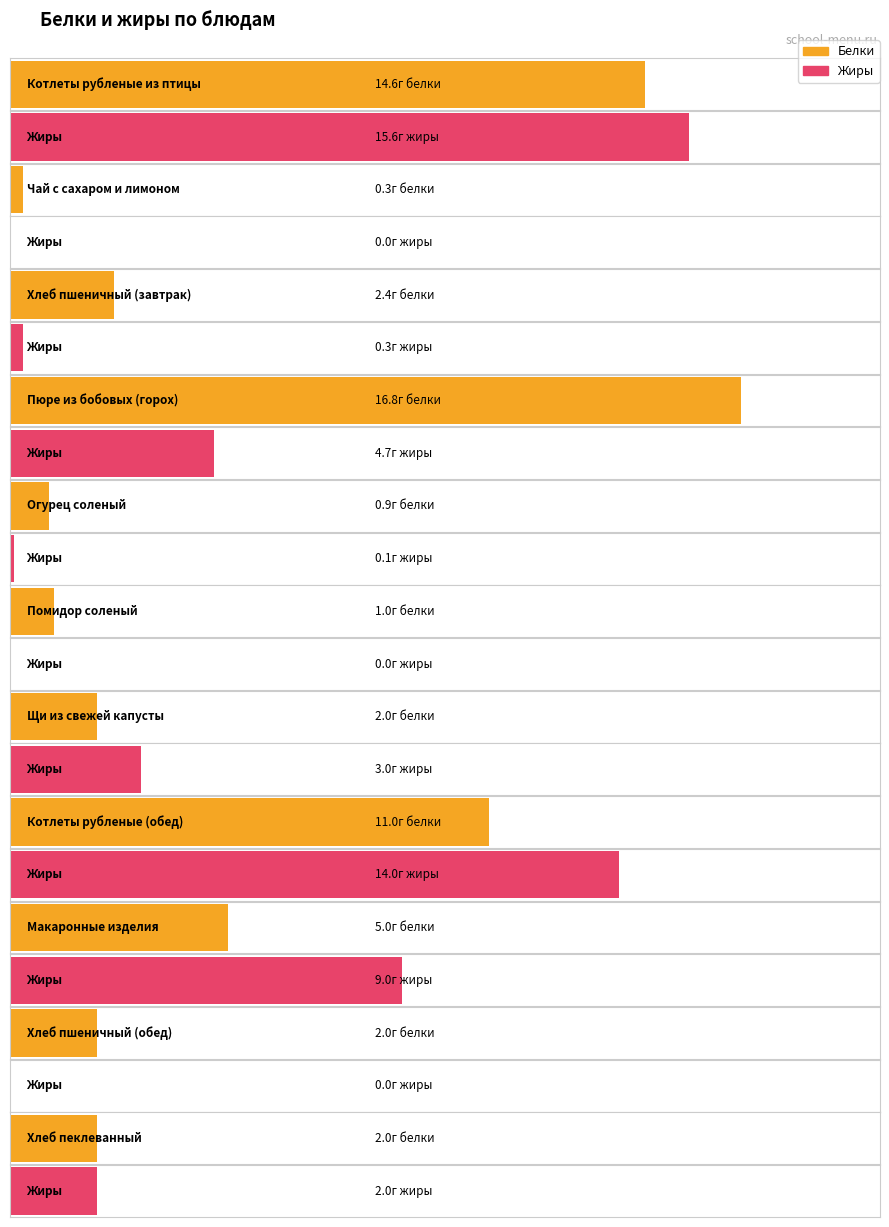

What are all the series names shown in the legend?

Белки, Жиры